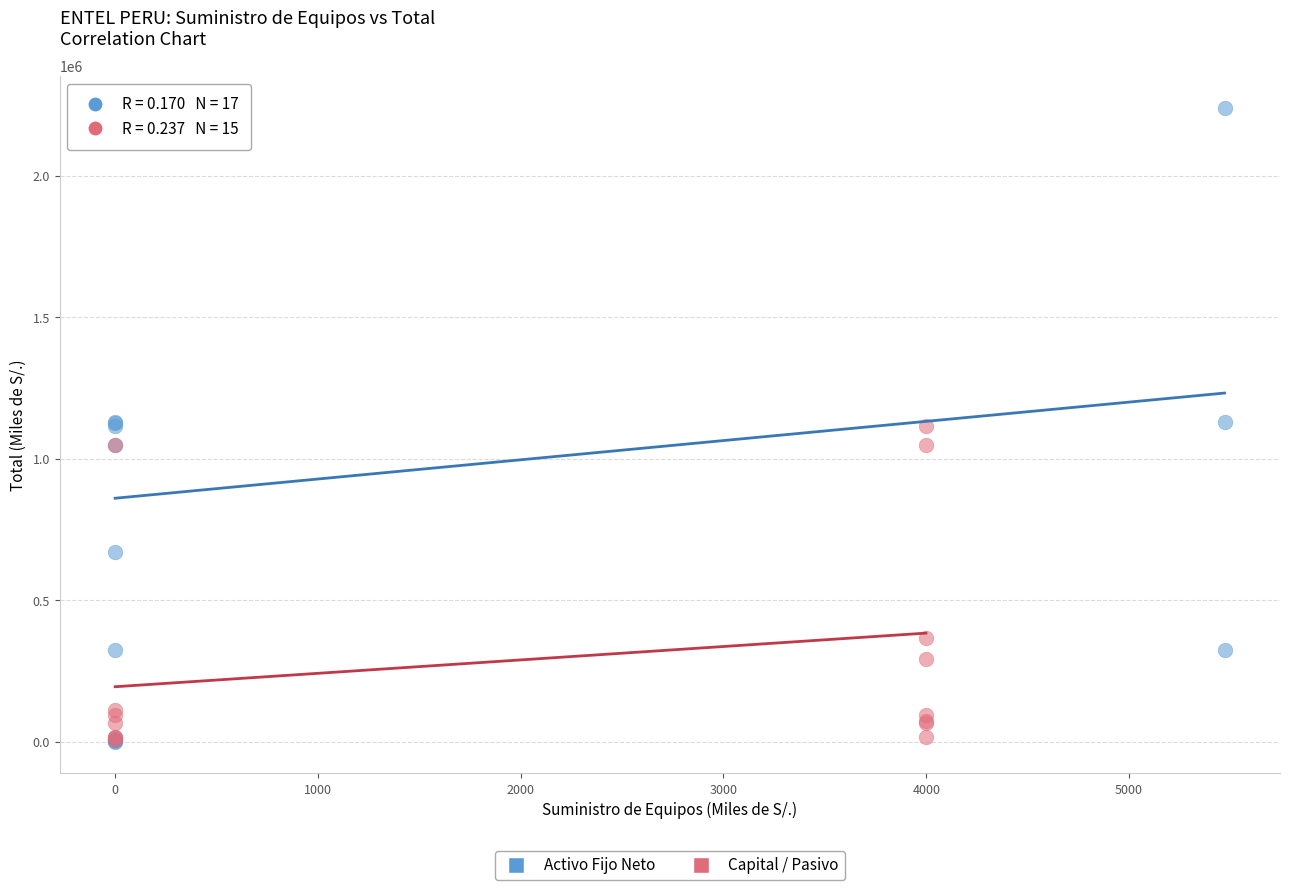

Which series reaches the maximum Y coordinate?

Activo Fijo Neto